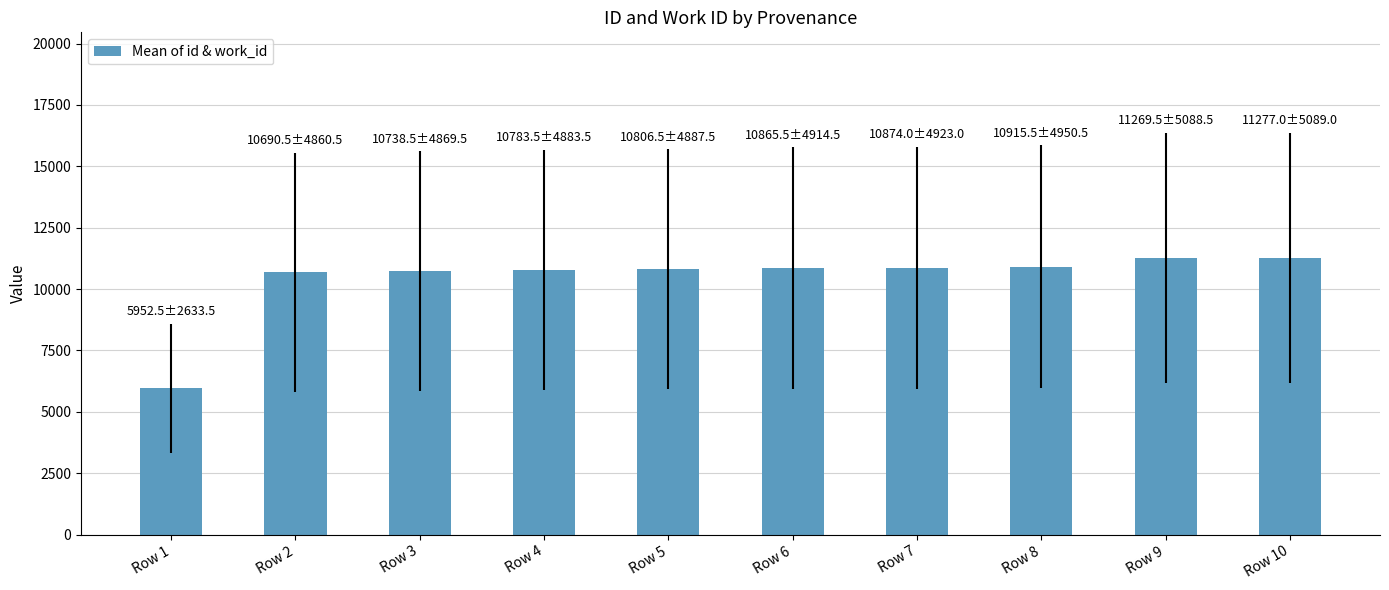

What is the sum of the values at Row 6 and Row 1?

16818.0